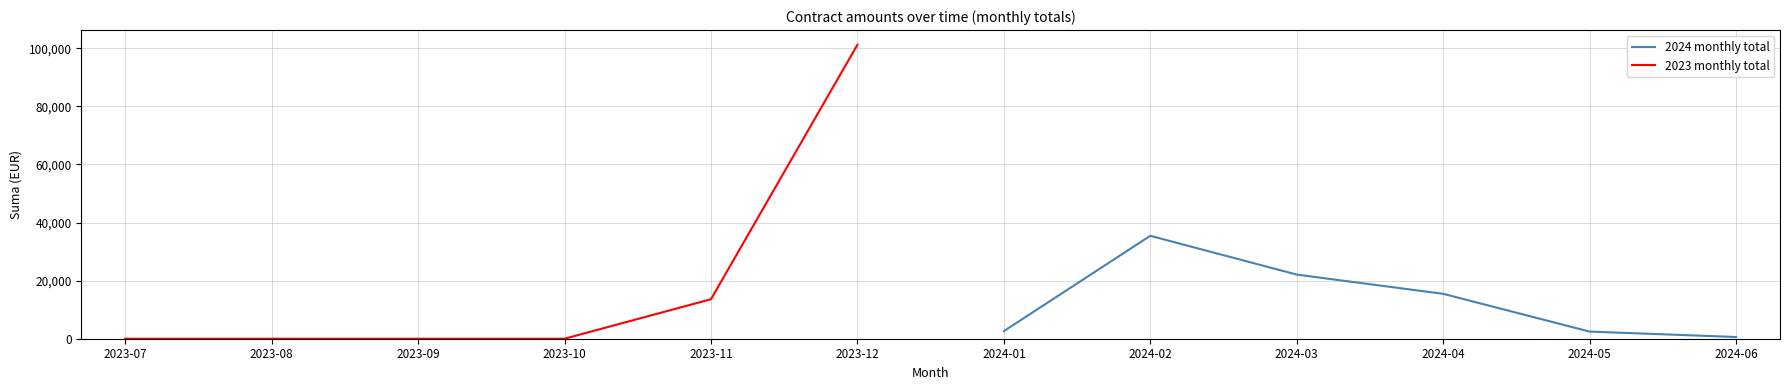

What is the sum of the 2023 monthly total values at 2023-12 and 2023-07?

101175.1